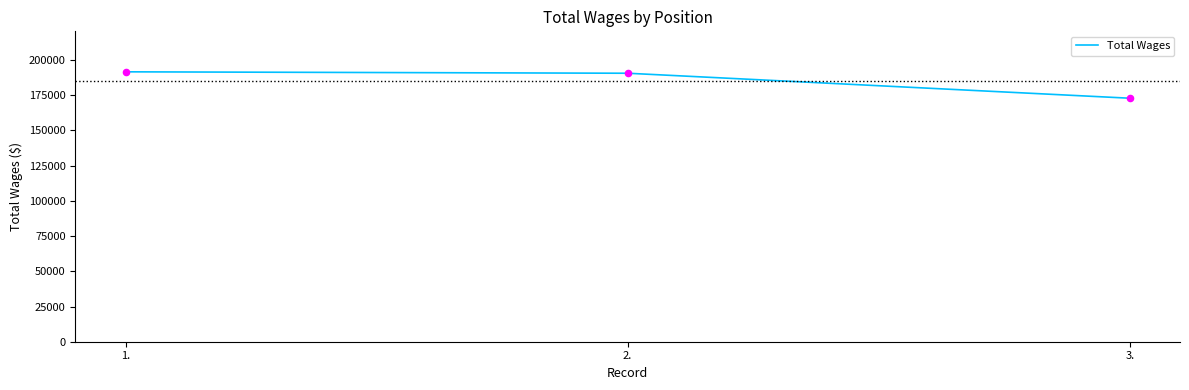

What is the ratio of the value at 2. to the value at 1.?

1.0